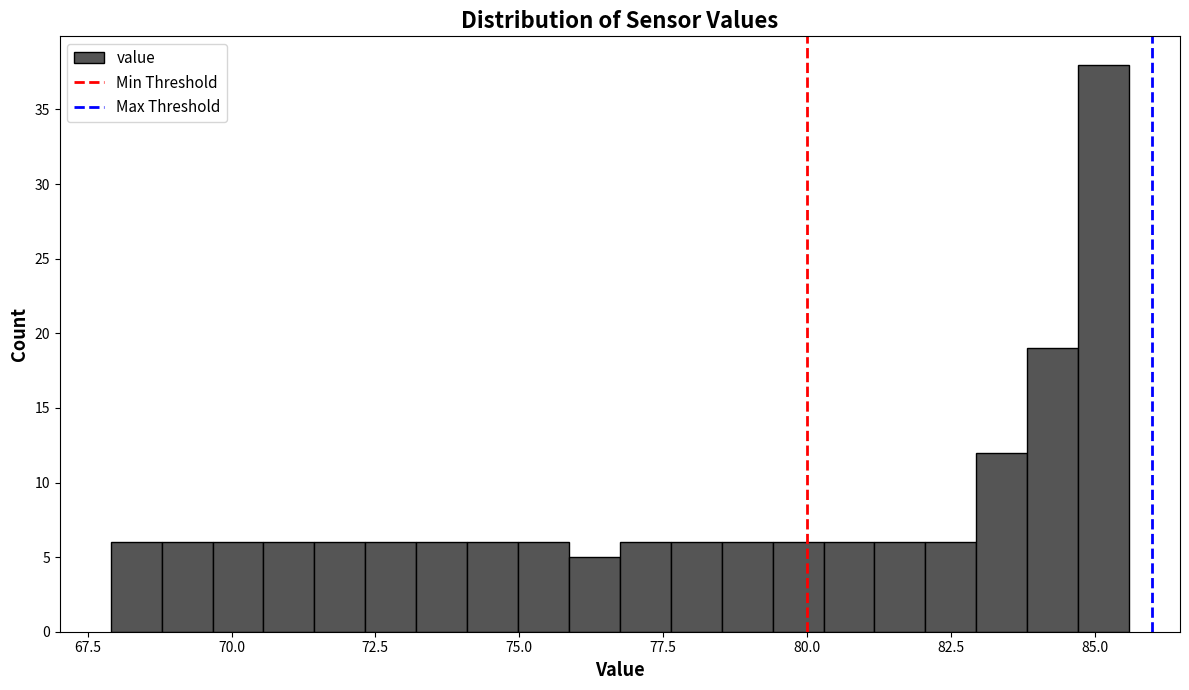

Read against the x-axis, roughly where is the centre of the tallest bar?

85.0